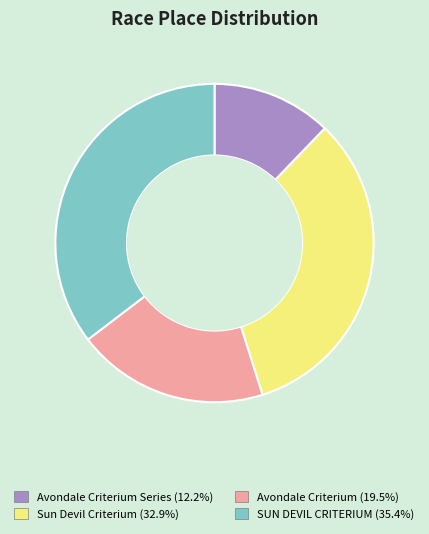

Is there a majority slice in this chart?

No